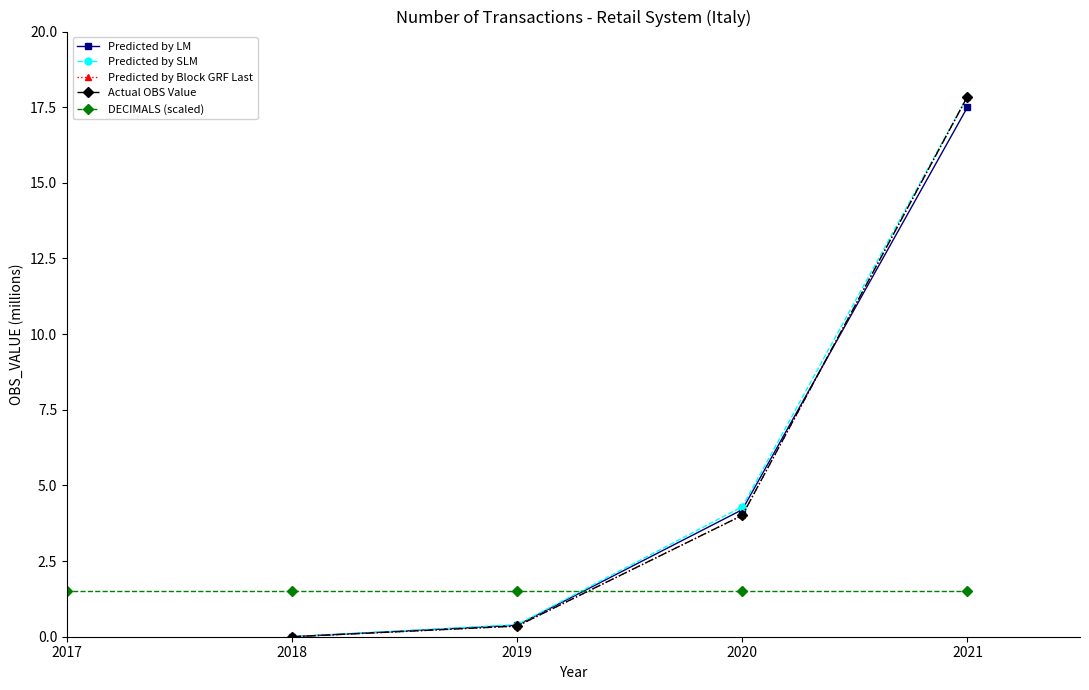

Which series ends up on top after the final intersection of DECIMALS (scaled) and Predicted by Block GRF Last?

Predicted by Block GRF Last